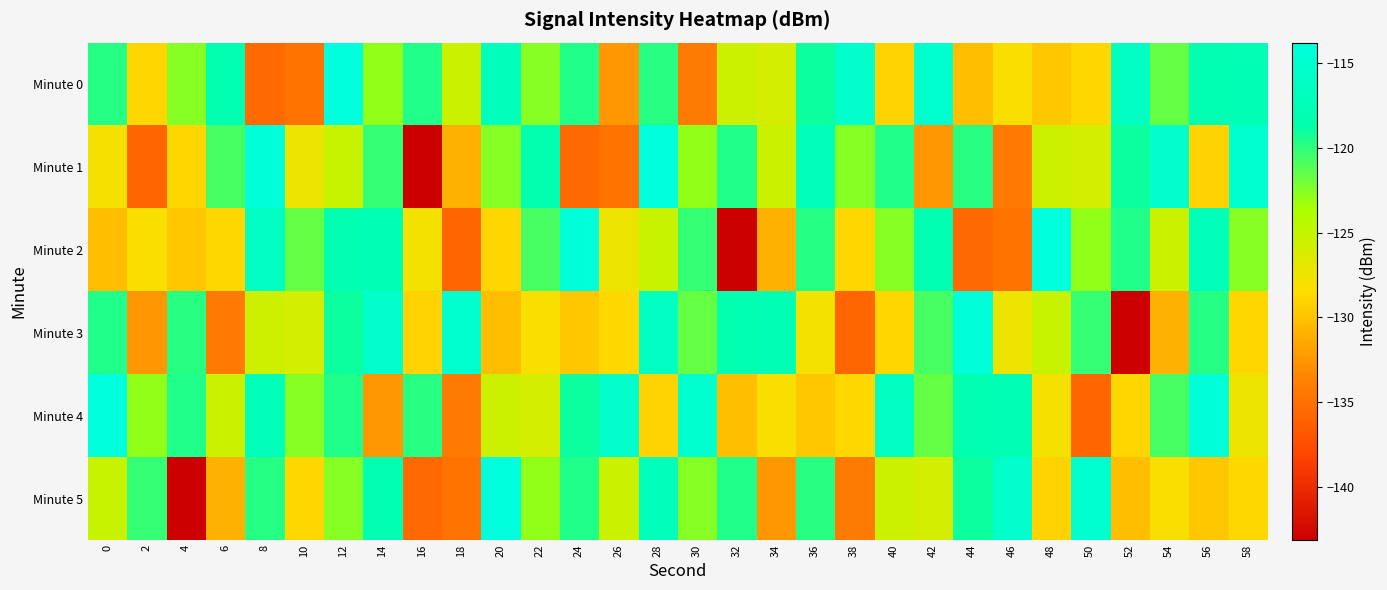

What is the maximum value shown in the chart?

-113.8